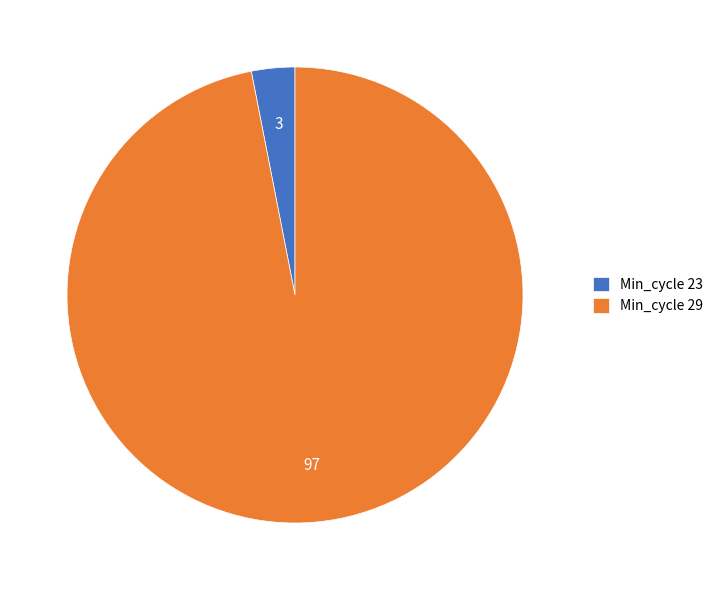

The Min_cycle 23 slice represents 11% of the pie. True or false?

False